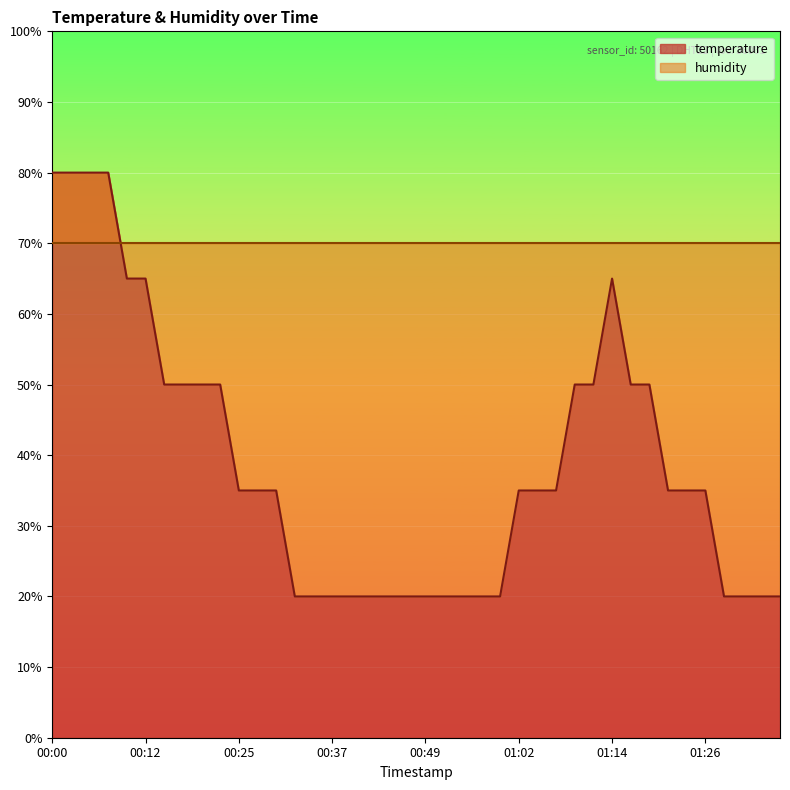

At which category does the chart reach its minimum across all series?

00:32